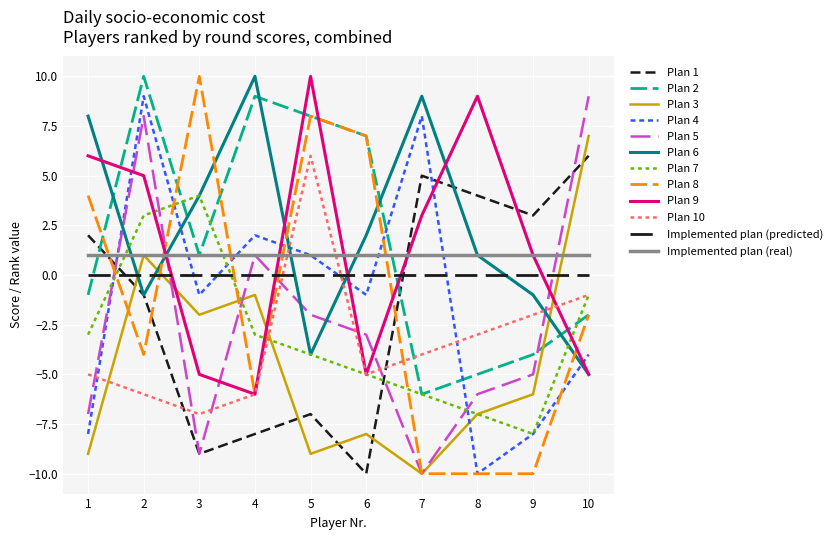

Does the chart have visible grid lines?

Yes